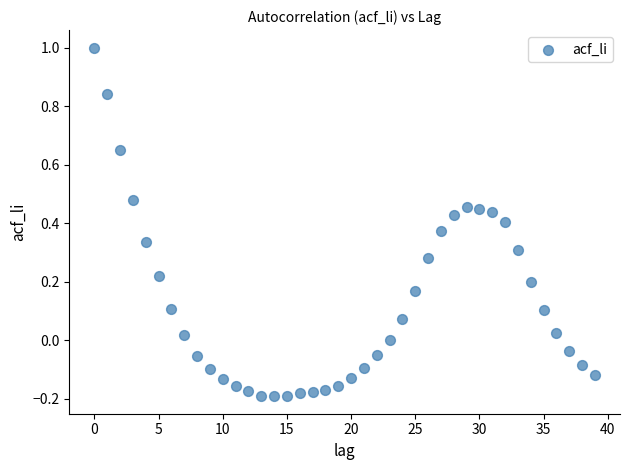

What is the range of Y values (max minus min)?

1.2